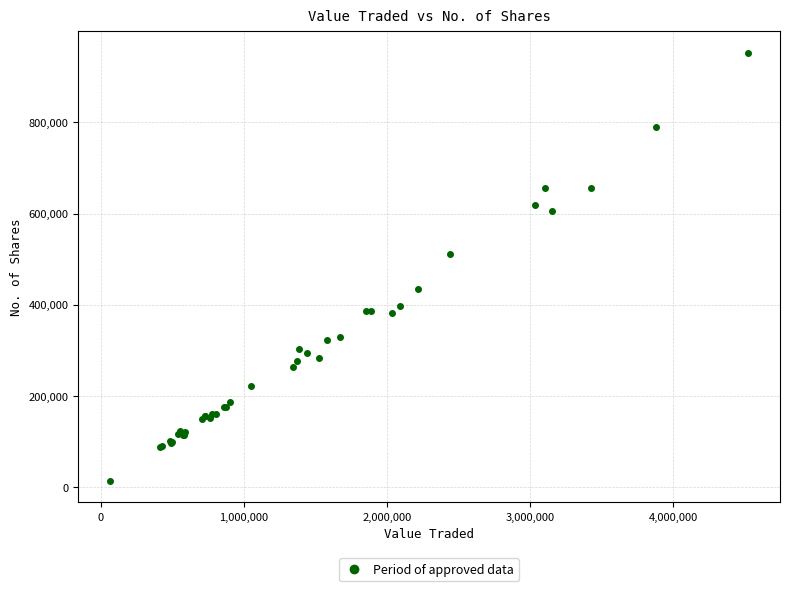

What Y value in the scatter plot is closest to 482942?

512172